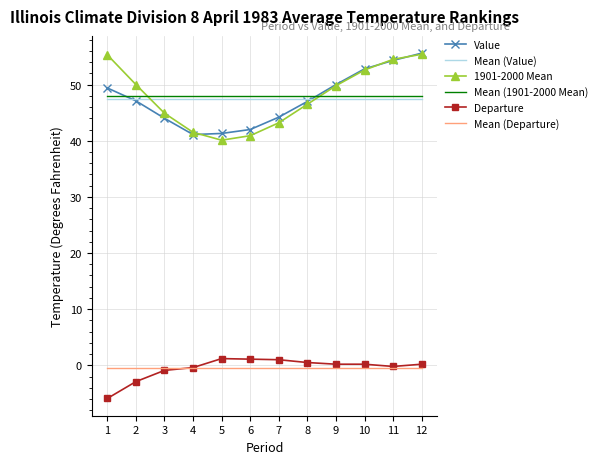

Is the value of 1901-2000 Mean at 3 greater than the value of Mean (Departure) at 5?

Yes